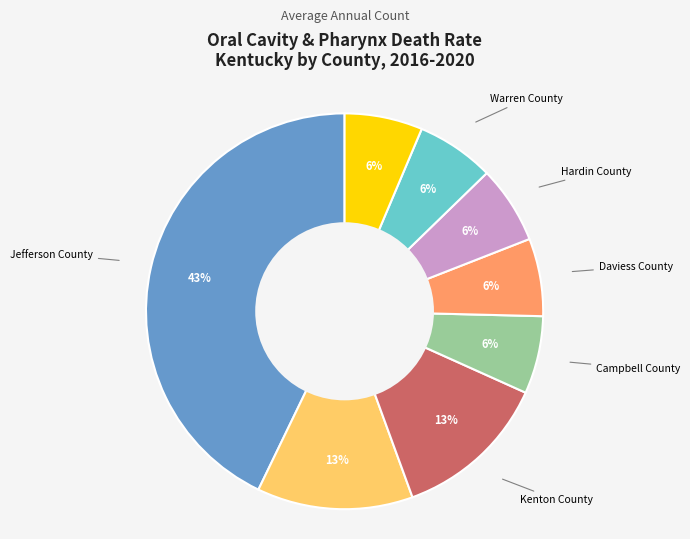

Is there any slice that represents more than half of the pie?

No